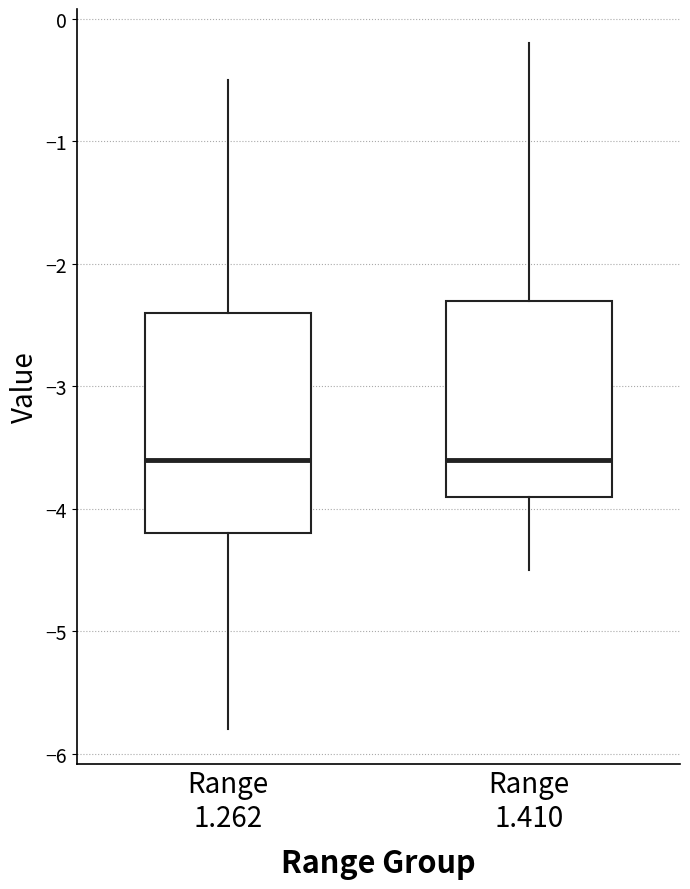

Reading left to right, read every box against the y-axis: the position of its median line, the range the box covers, and the ends of its whiskers. The values are not printed on the chart, so give them approximately, as read against the axis.

Range 1.262: median -3.6, box -4.2 to -2.4, whiskers -5.8 to -0.5
Range 1.410: median -3.6, box -3.9 to -2.3, whiskers -4.5 to -0.2